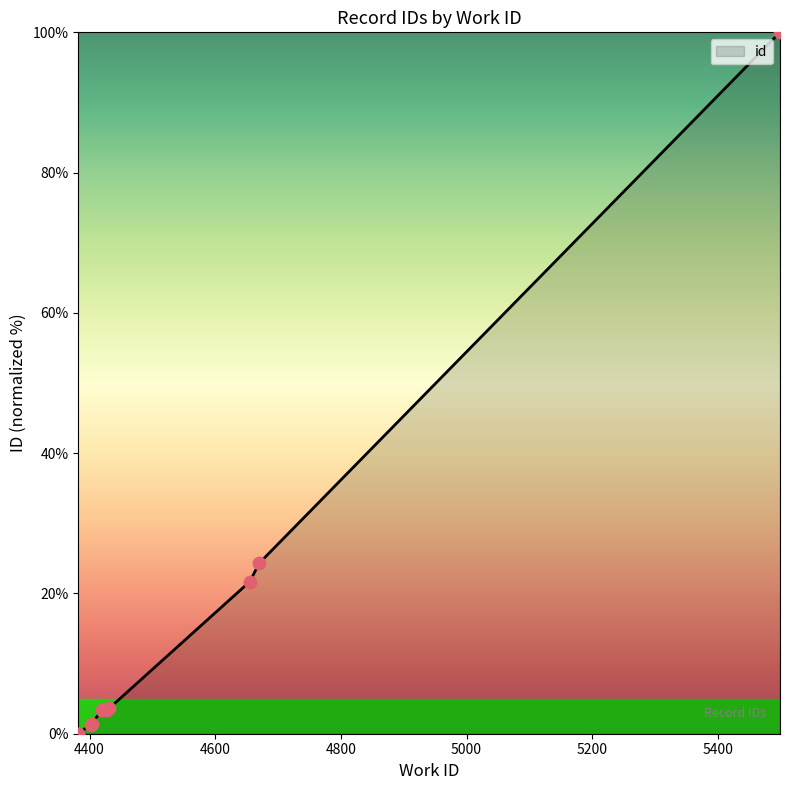

What is the change in value from 4402 to 4670?

+23.0